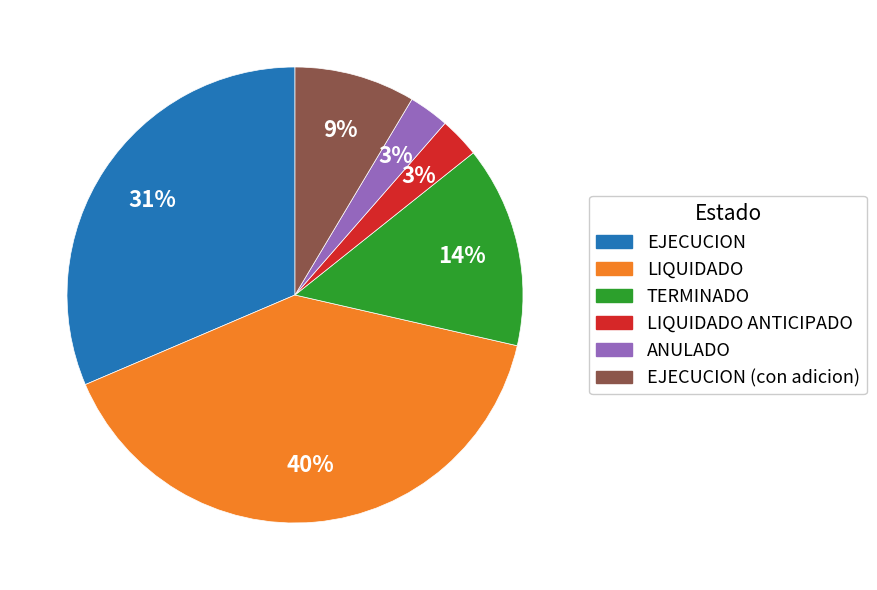

To the nearest percent, what is the average slice percentage?

17%